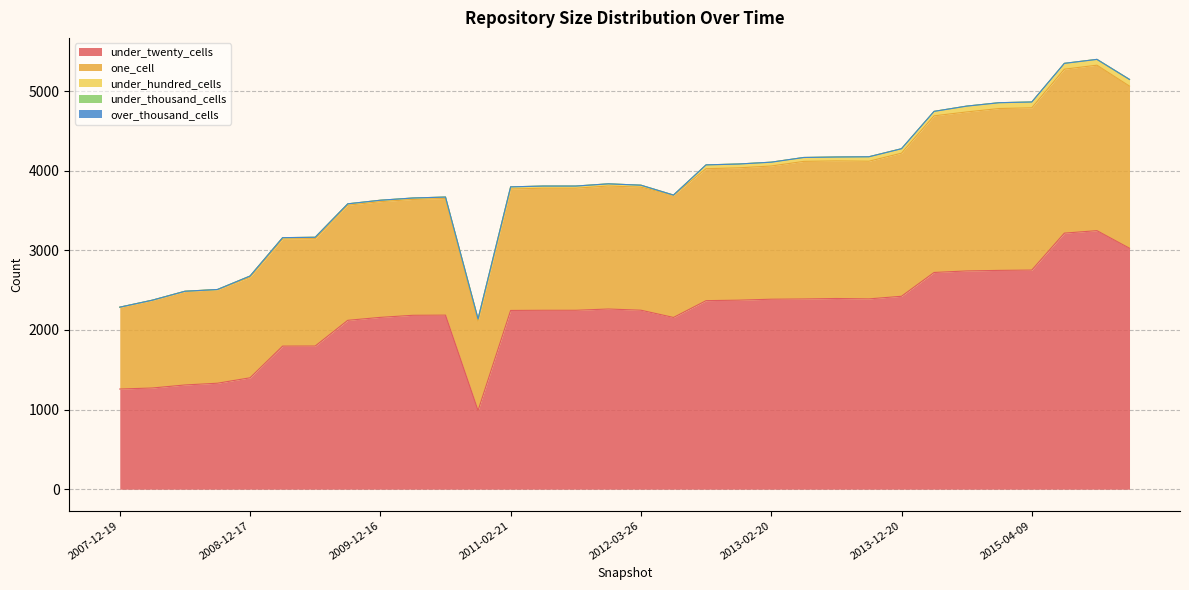

At which category does one_cell reach its first local peak?

2010-07-26